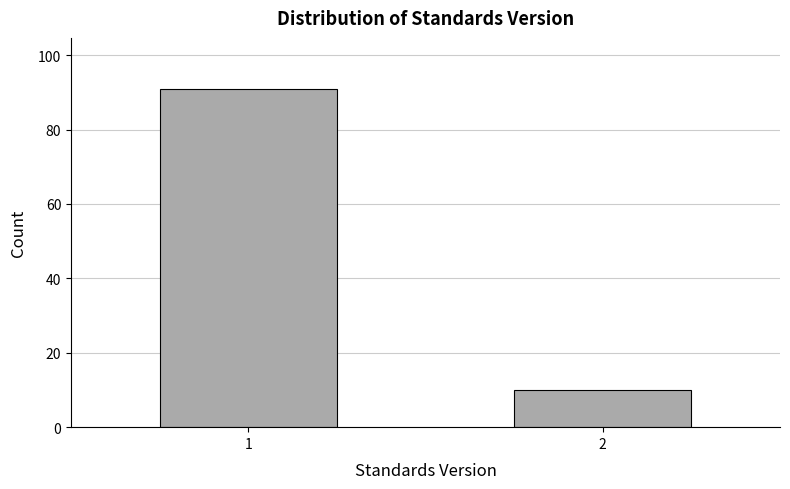

Reading left to right, transcribe all the data shown in this chart.

91	10